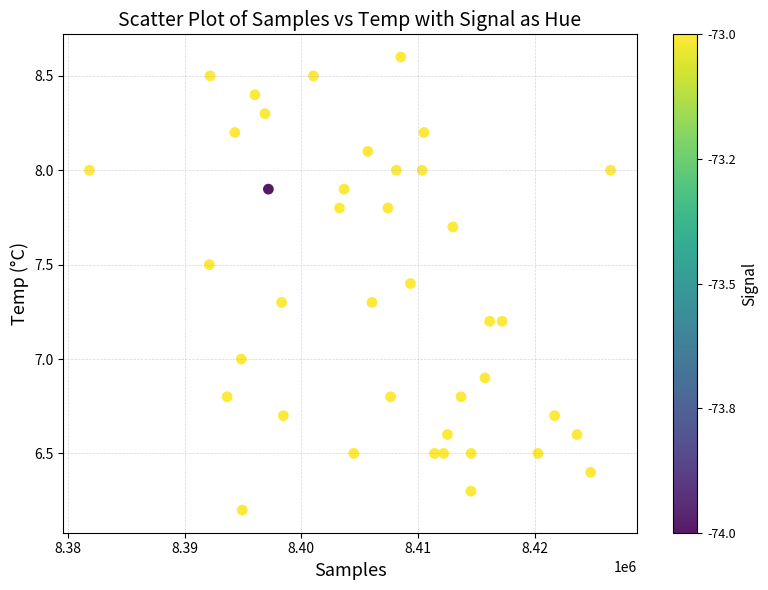

What is the range of X values (max minus min)?

44655.0